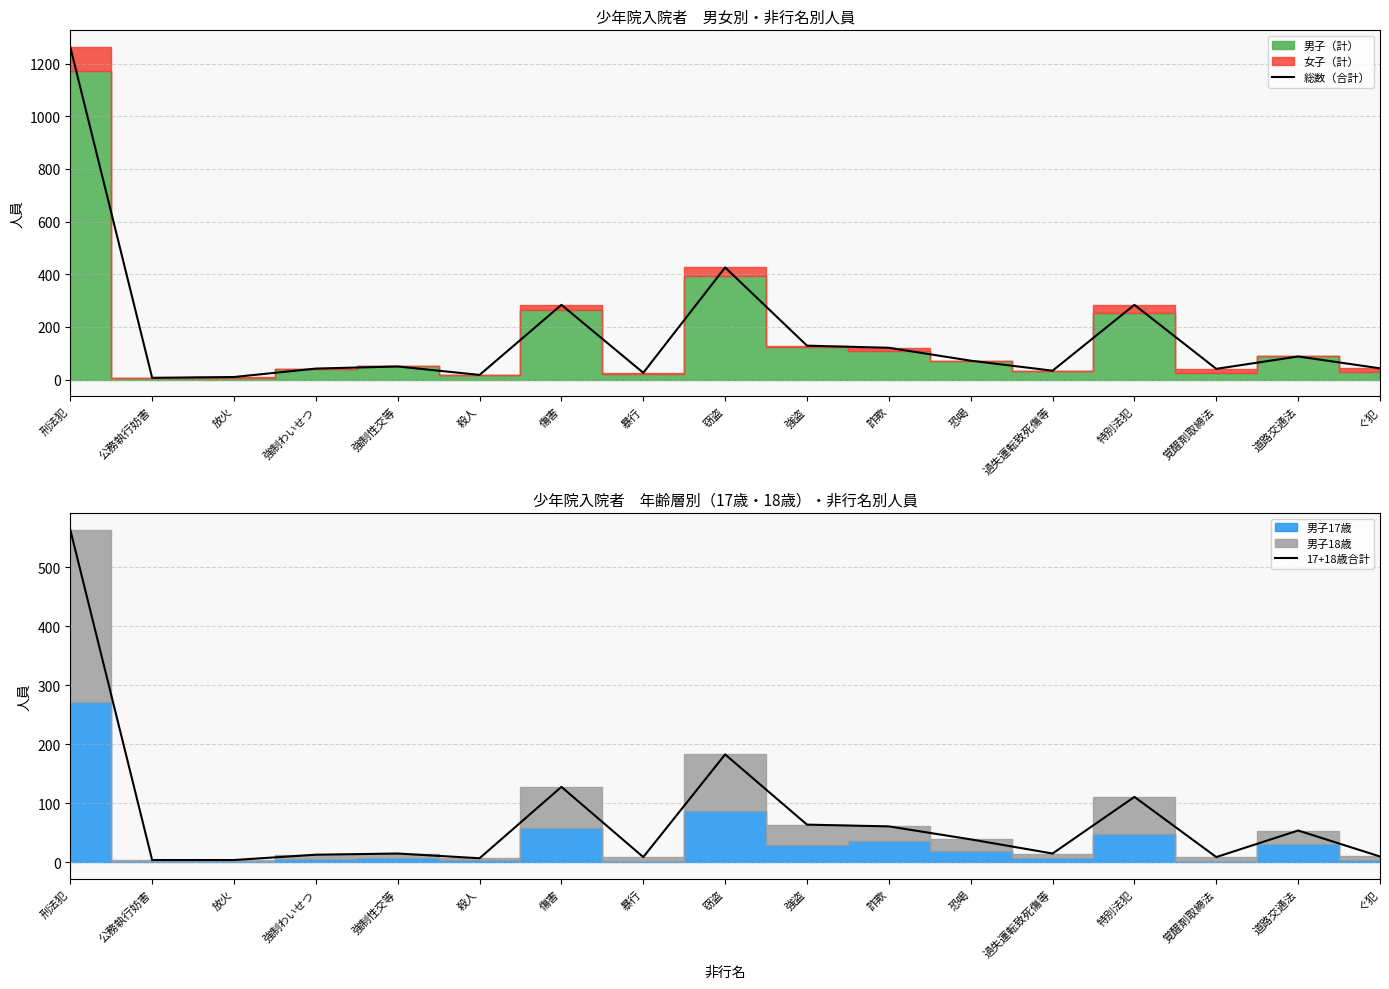

At which category is the sum across all series the highest?

刑法犯